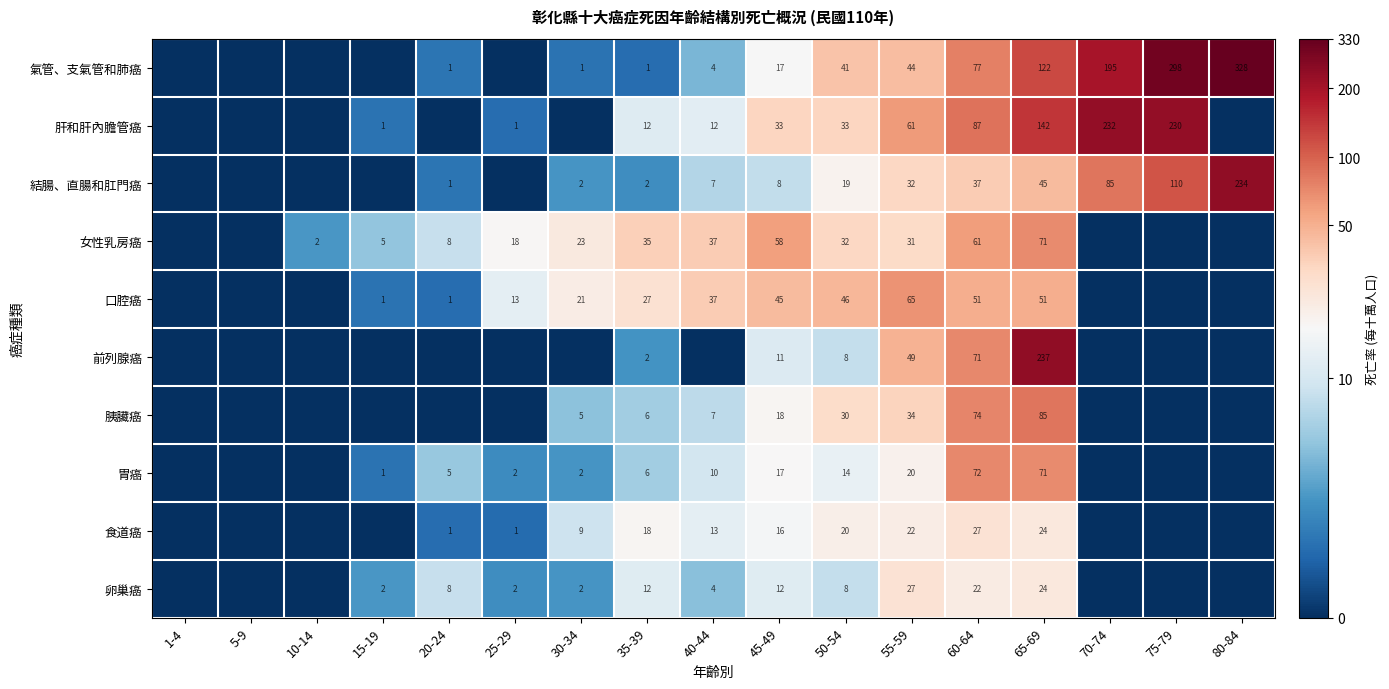

Which has a higher value, 60-64 or 65-69?

65-69